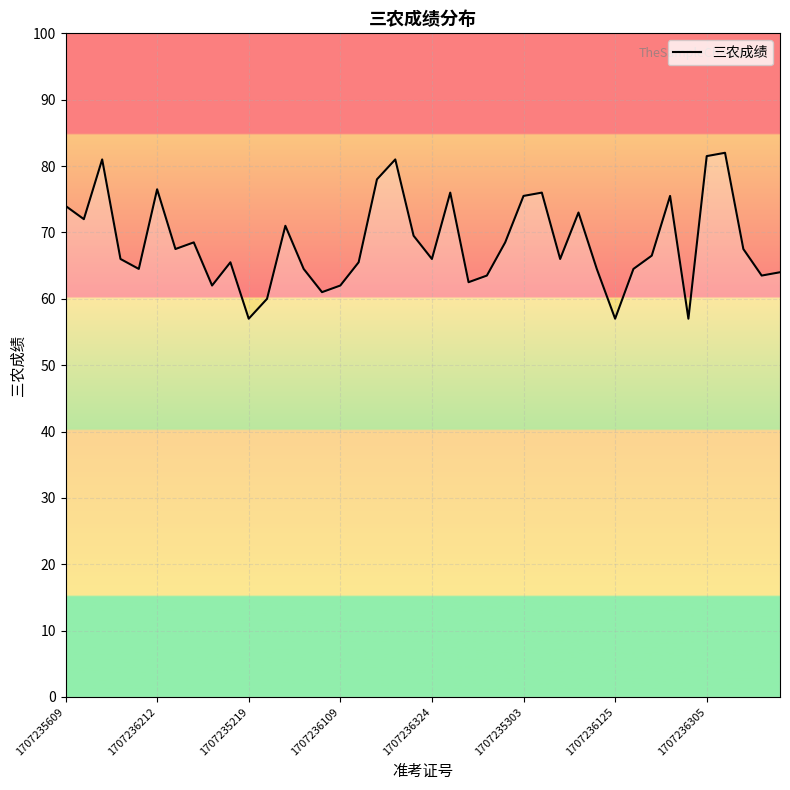

What is the smallest value displayed?

57.0